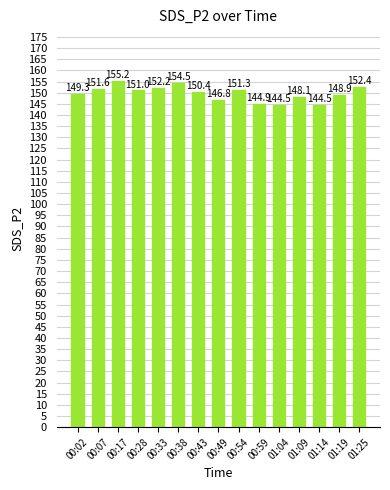

What is the label of the 4th bar from the left?

00:28